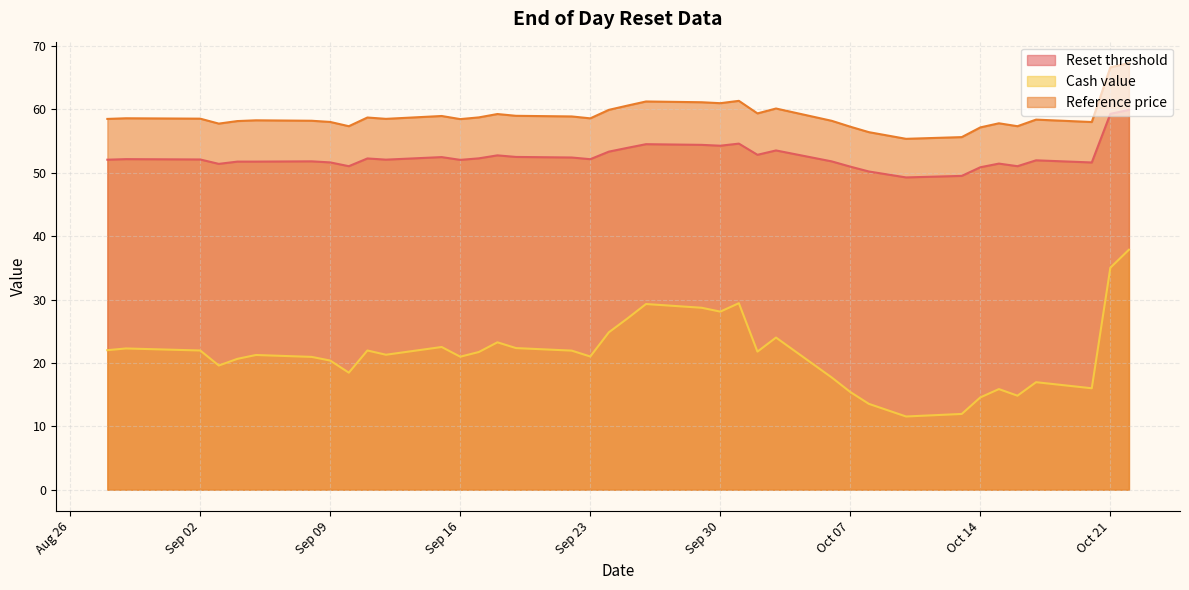

Is it true that Reference price equals 89.1 at 2025-09-25?

False